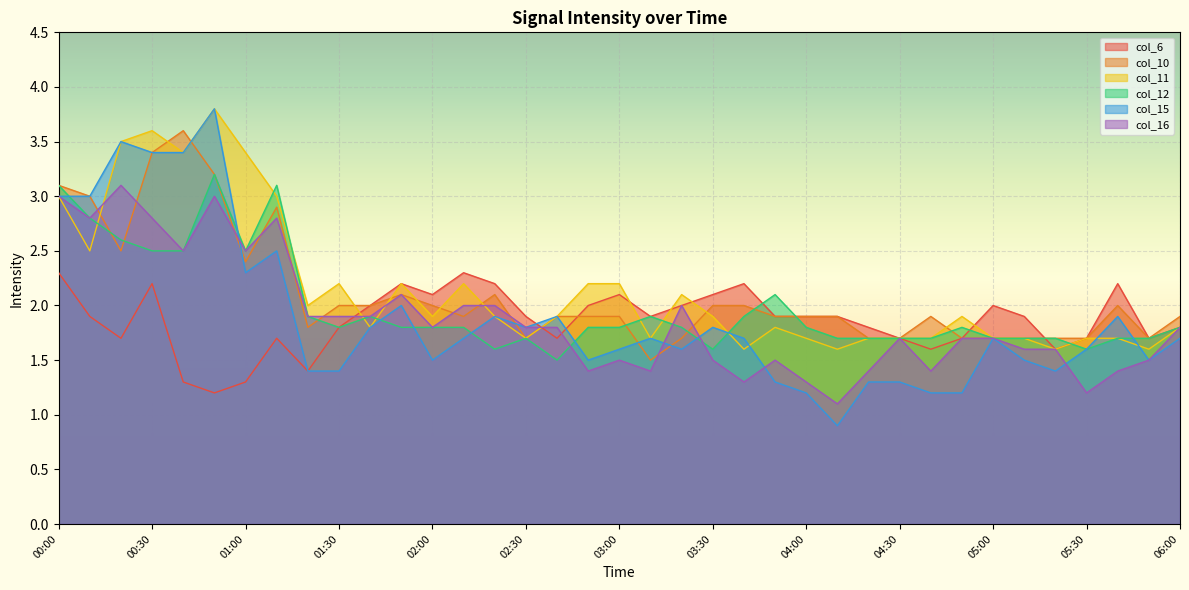

Read the col_11 value at 03:00.

2.2